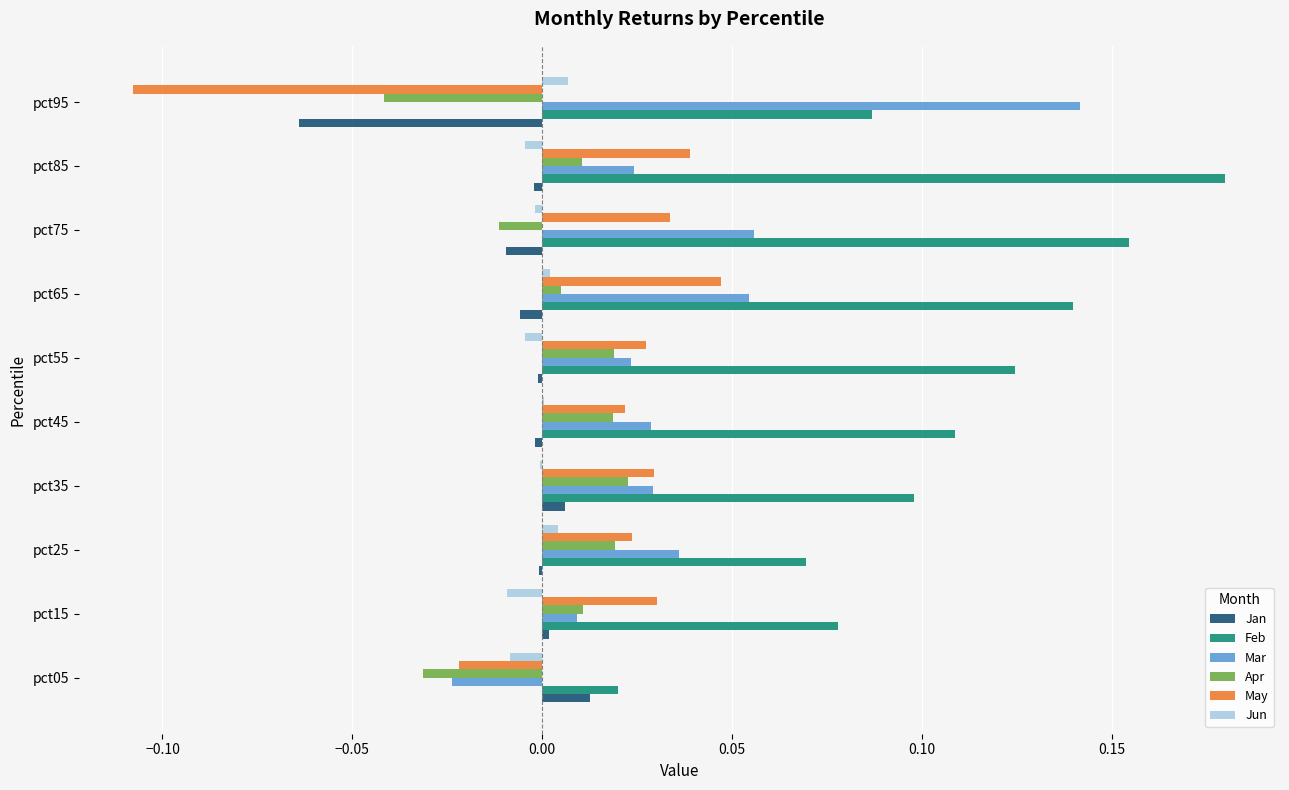

Which category has the highest value across all series?

pct85